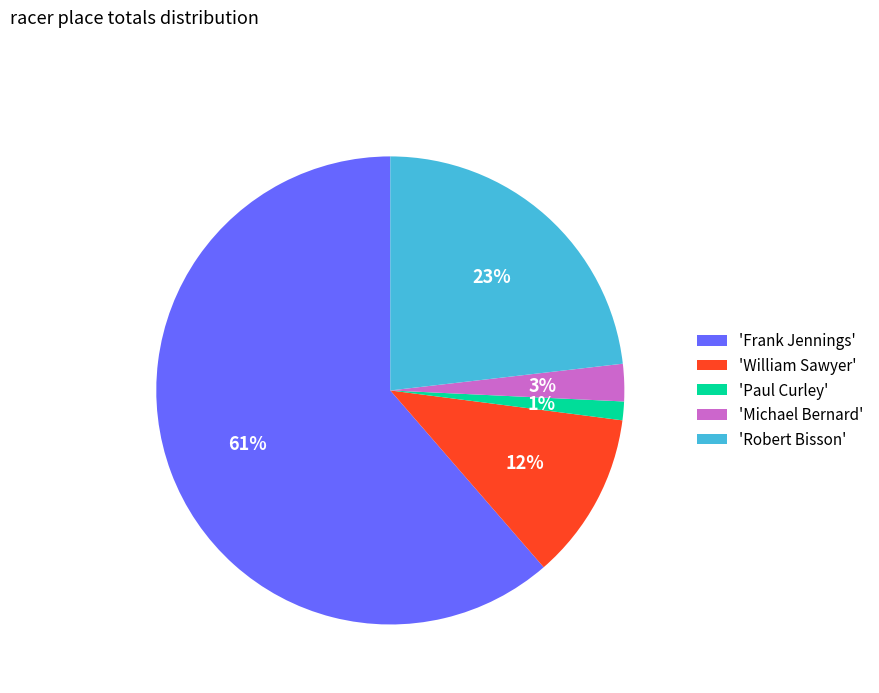

How many slices are in this pie chart?

5